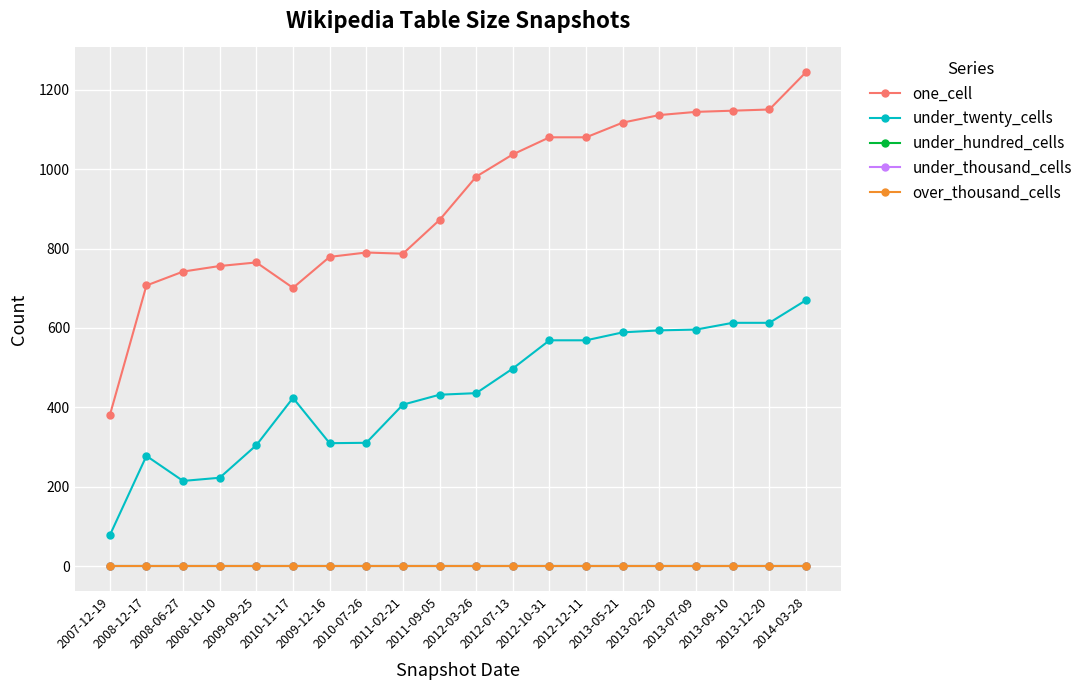

What is the difference between the maximum and minimum values in the under_twenty_cells series?

592